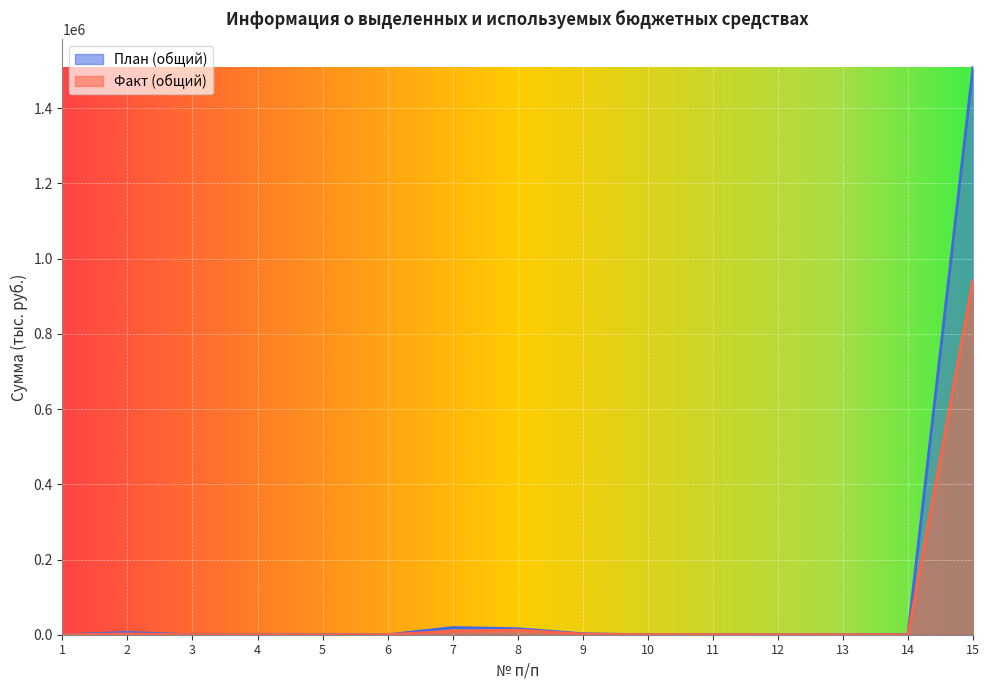

Is it true that План (общий) equals 19114.1 at 7?

True